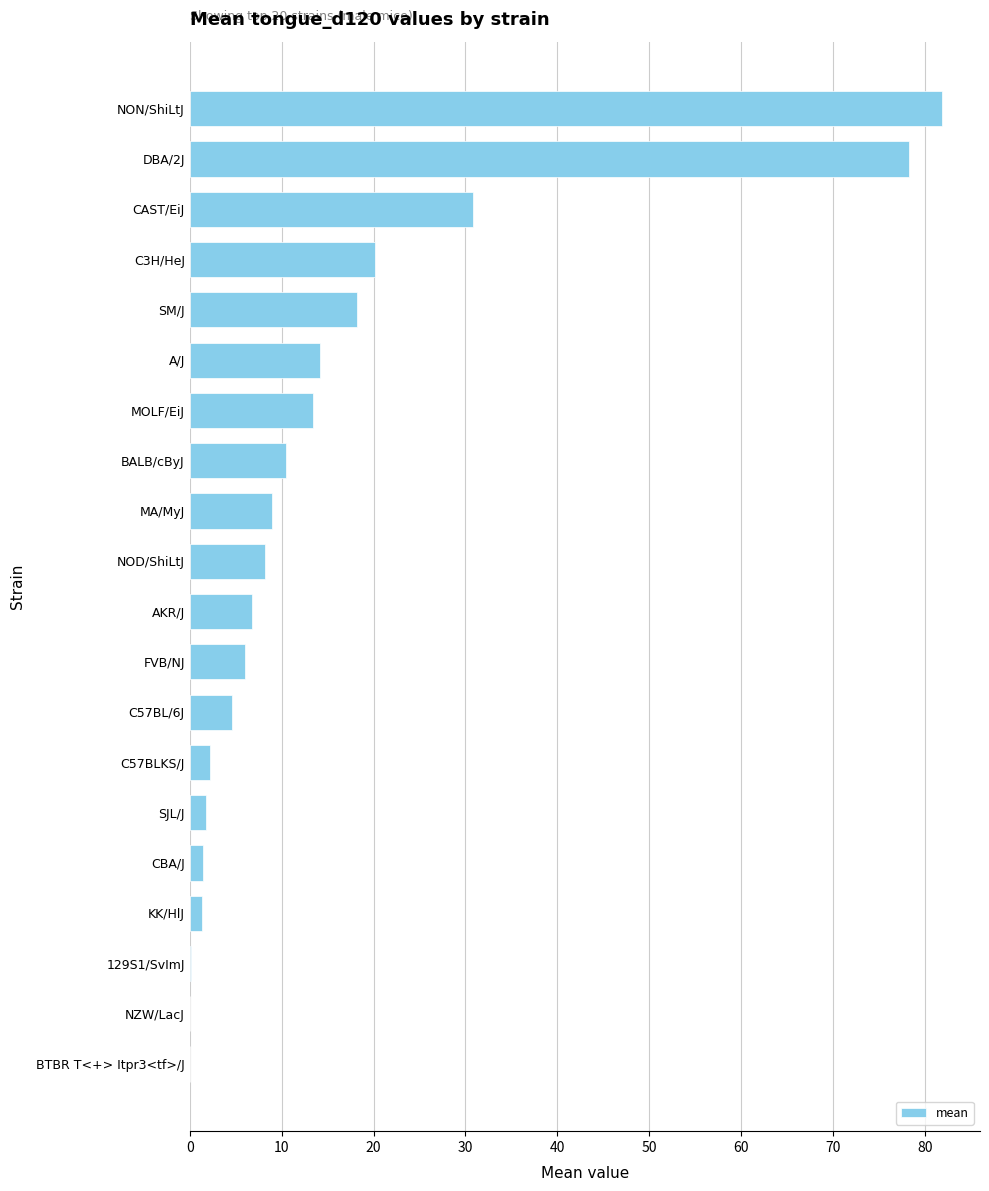

How many series are shown in this chart?

1